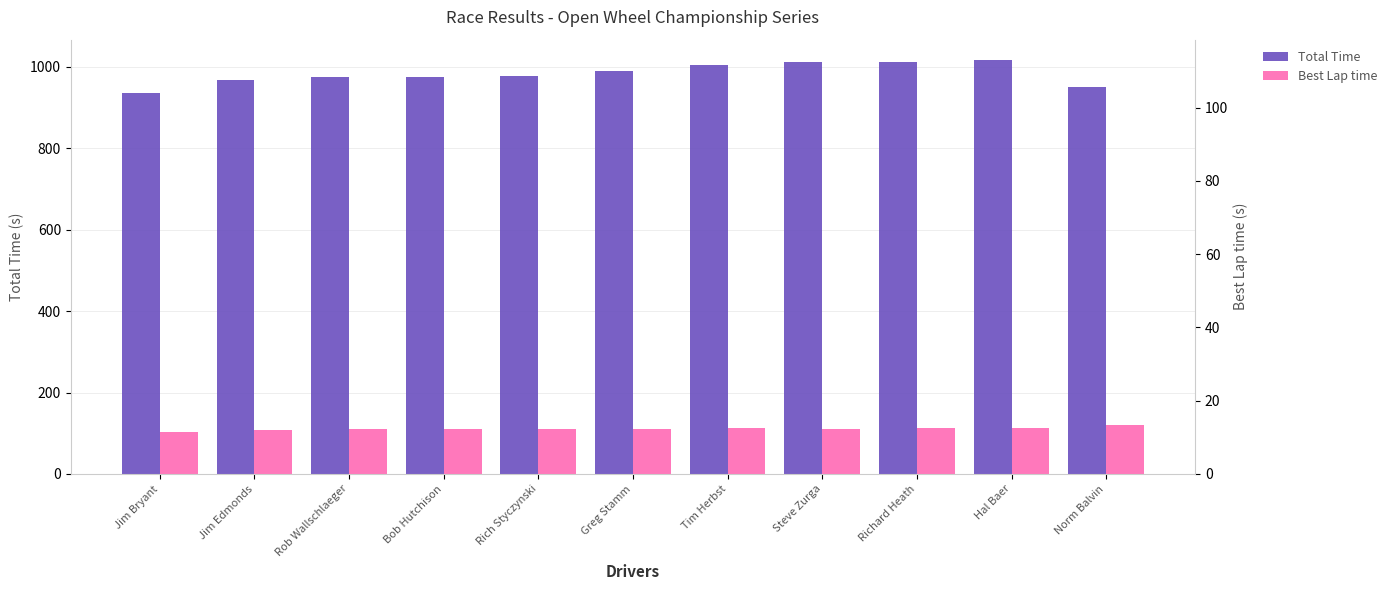

What is the sum of the Total Time values at Jim Edmonds and Steve Zurga?

1978.6